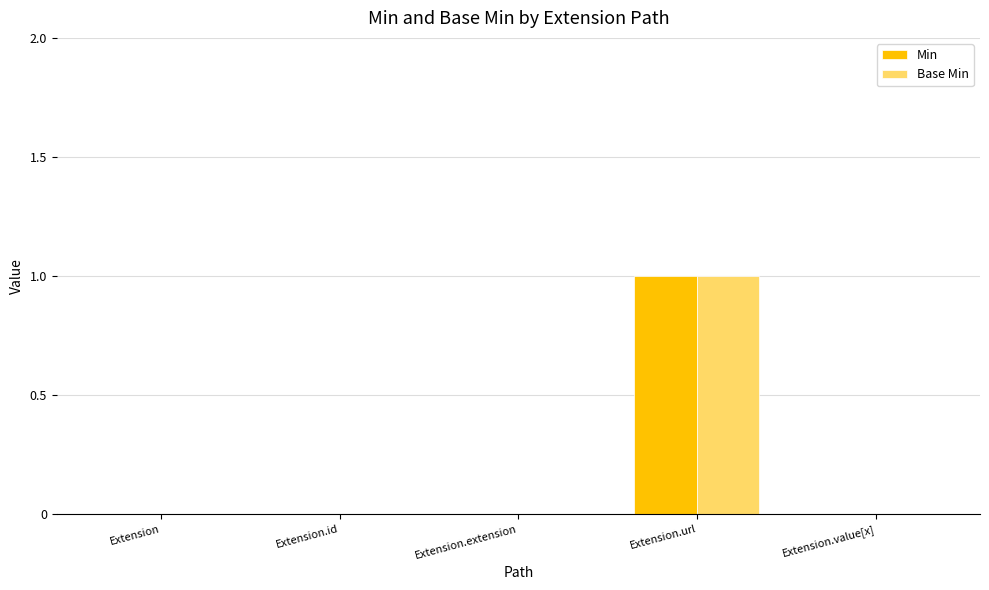

At which label does Base Min reach its peak?

Extension.url